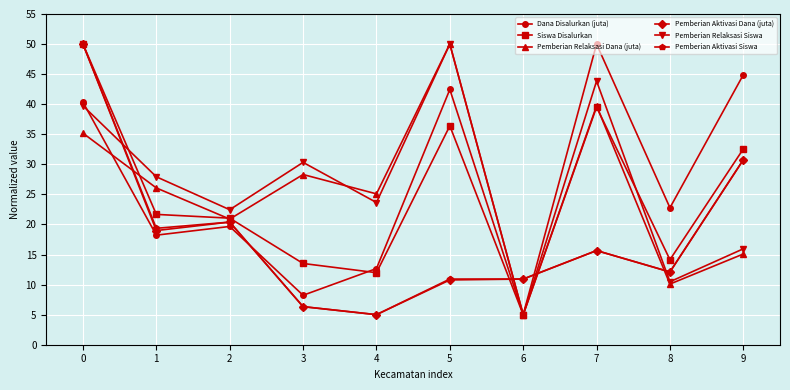

What is the value of the Dana Disalurkan (juta) point at the 5th from the left?

12.7